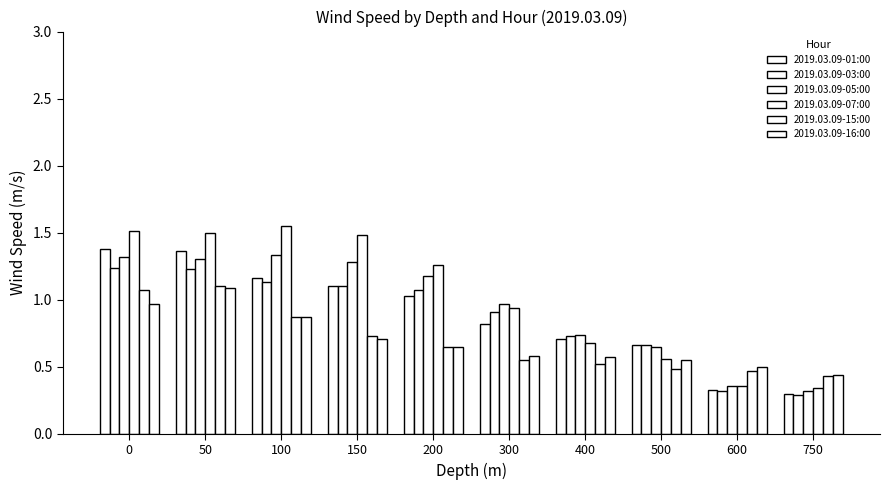

True or false: 2019.03.09-05:00 has a value of 2.3 at 50.

False